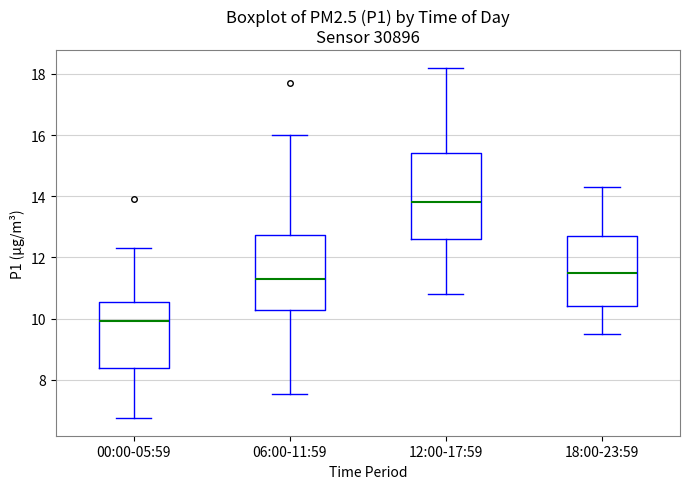

Reading left to right, read every box against the y-axis: the position of its median line, the range the box covers, and the ends of its whiskers. The values are not printed on the chart, so give them approximately, as read against the axis.

00:00-05:59: median 10.0, box 8.4 to 10.6, whiskers 6.8 to 12.4
06:00-11:59: median 11.4, box 10.4 to 12.8, whiskers 7.6 to 16.0
12:00-17:59: median 13.8, box 12.6 to 15.4, whiskers 10.8 to 18.2
18:00-23:59: median 11.6, box 10.4 to 12.8, whiskers 9.6 to 14.4